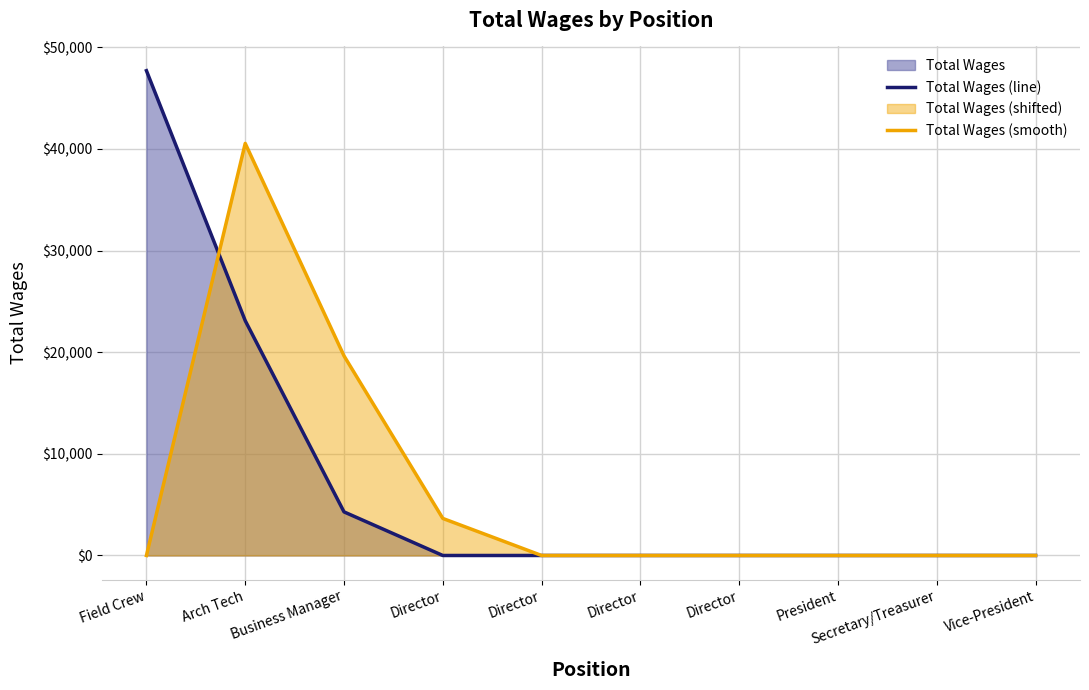

Reading right to left, extract all data points from this chart.

Total Wages (line): 0.0	0.0	0.0	0.0	0.0	0.0	0.0	4289.0	23100.0	47693.0
Total Wages (smooth): 0.0	0.0	0.0	0.0	0.0	0.0	3645.7	19635.0	40539.0	0.0